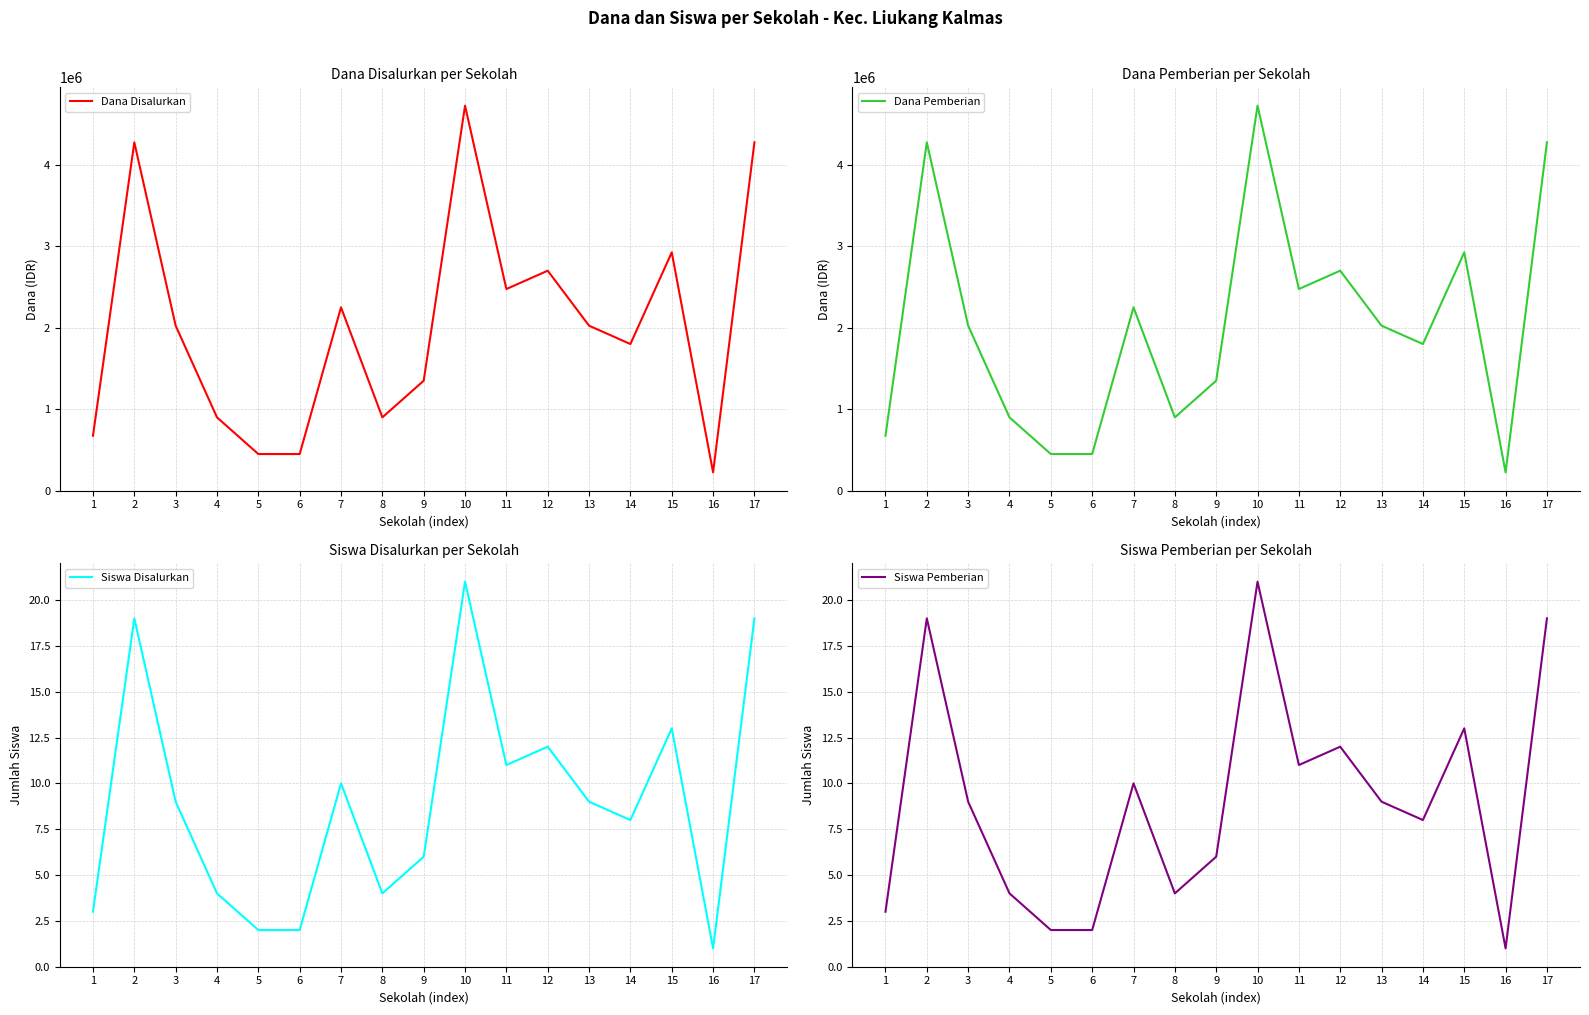

What is the difference between the Siswa Pemberian values at 15 and 6?

11